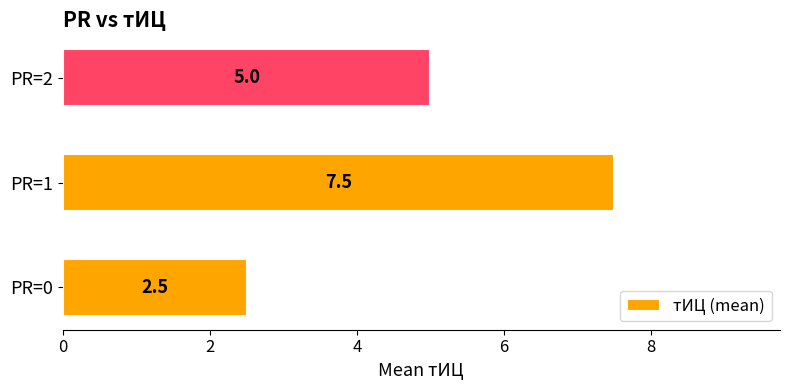

The value at PR=0 is 4.2. True or false?

False